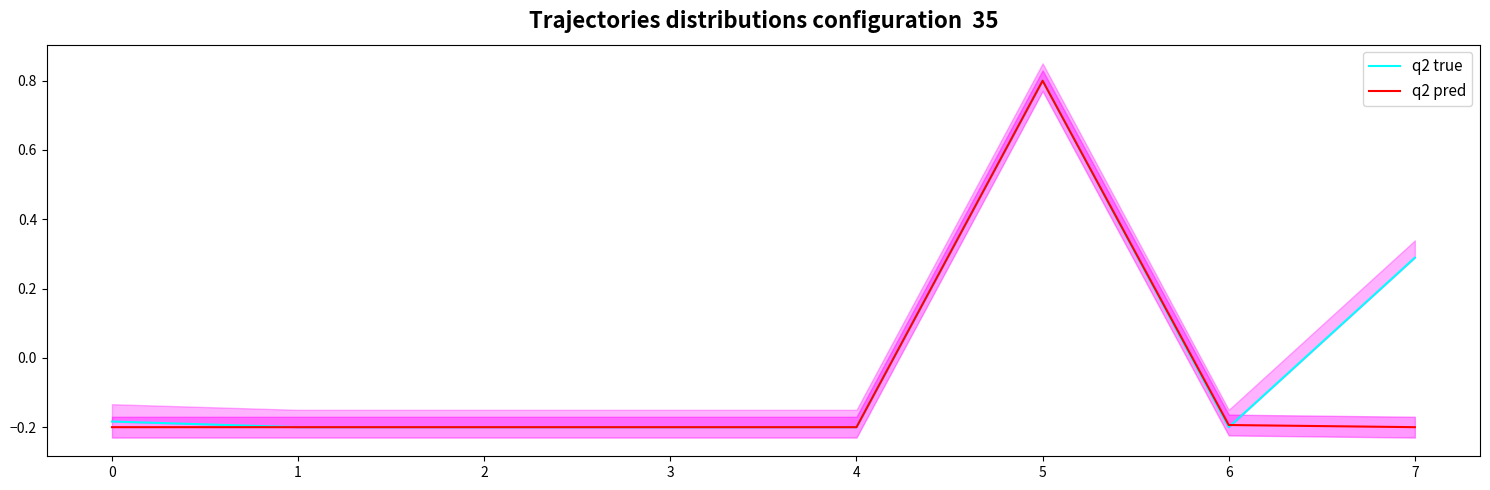

Rank the series at 7 from highest to lowest value.

q2 true, q2 pred